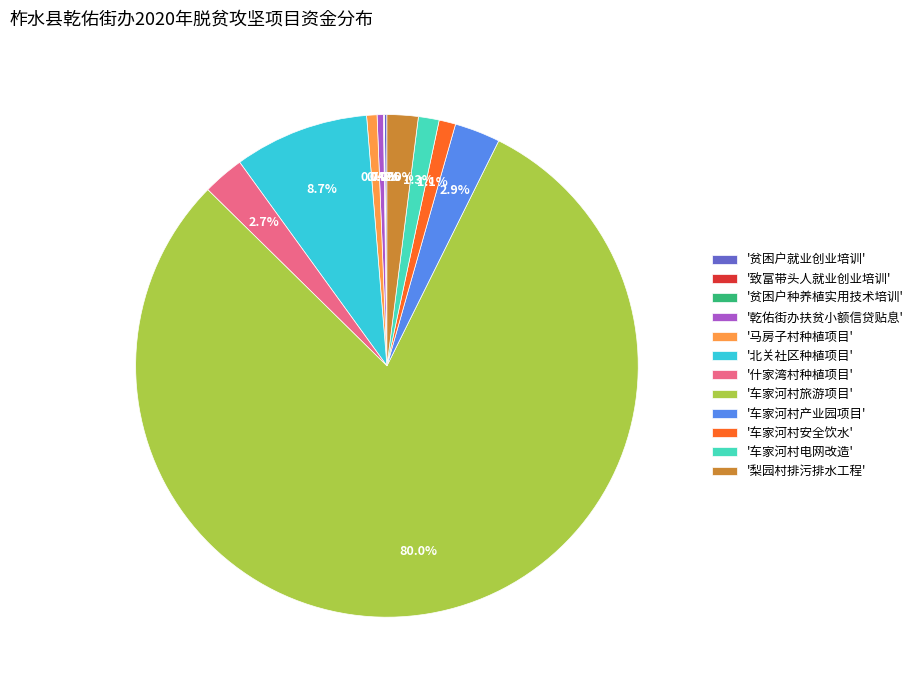

To the nearest percent, what is the difference between the largest and smallest slice percentages?

80%